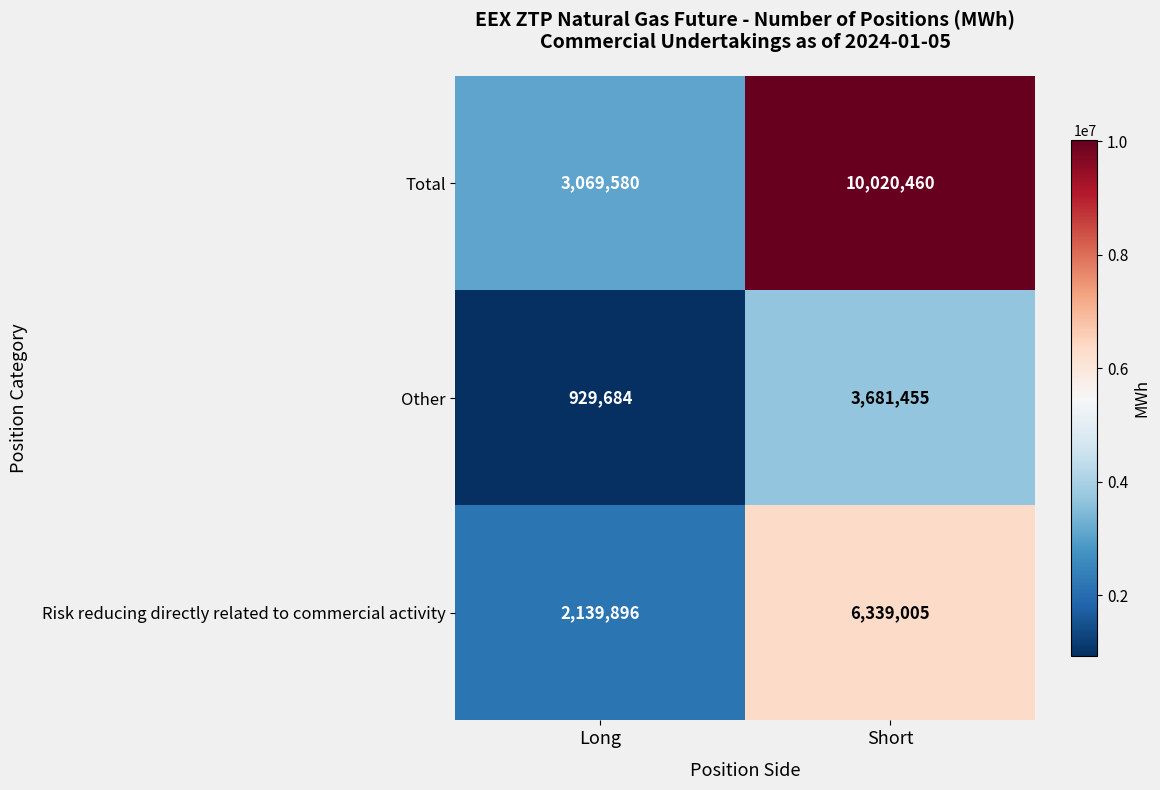

What value does the Other series have at Short, to the nearest 10?

3681460